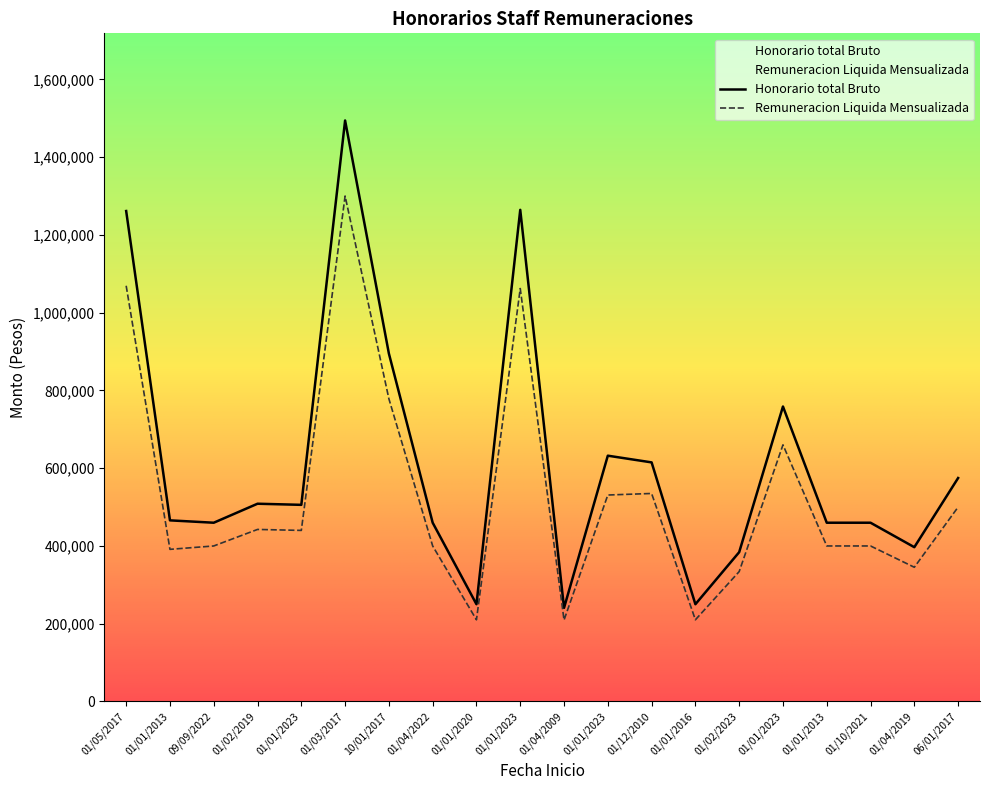

Reading right to left, transcribe all the data shown in this chart.

Remuneracion Liquida Mensualizada: 500000	345247	400000	400000	660033	334116	210115	535000	531035	209478	1062122	210115	400000	778500	1300000	440000	442500	400000	391306	1069176
Honorario total Bruto: 574713	396836	459770	459770	758659	384041	250137	614943	632184	240779	1264431	250137	459770	894828	1494253	505747	508621	459770	465840	1261400